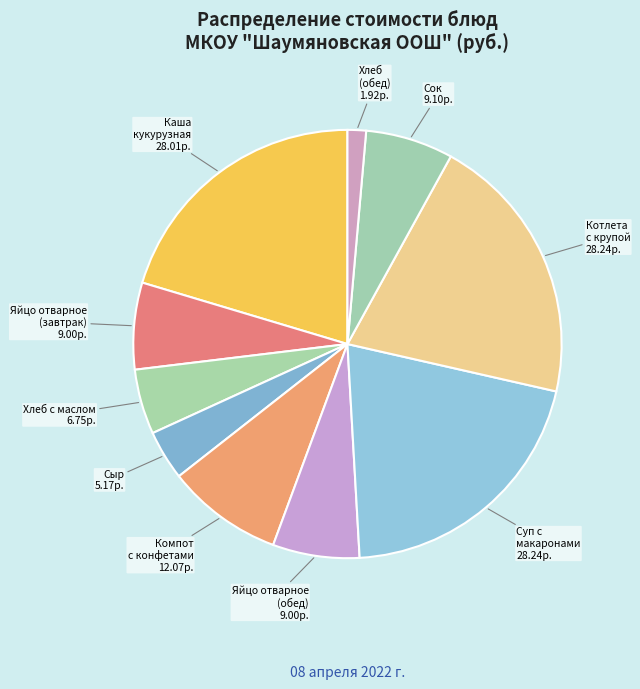

Does any single category account for the majority?

No